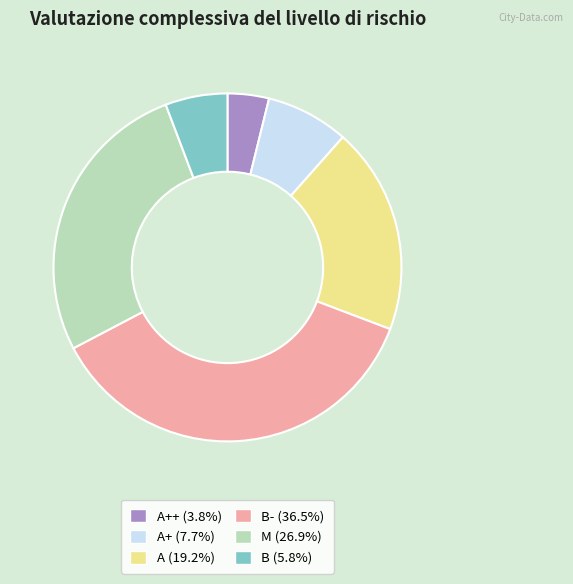

What is the ratio of the value at A+ (7.7%) to the value at A (19.2%)?

0.4